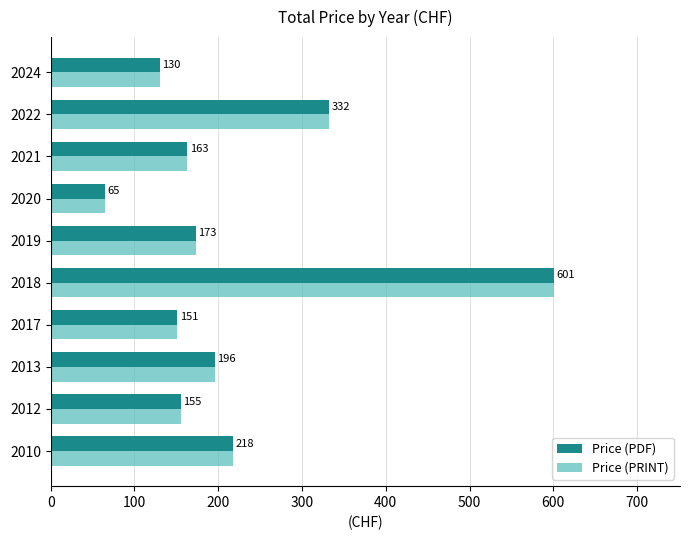

What is the total value across all series at 2021?

326